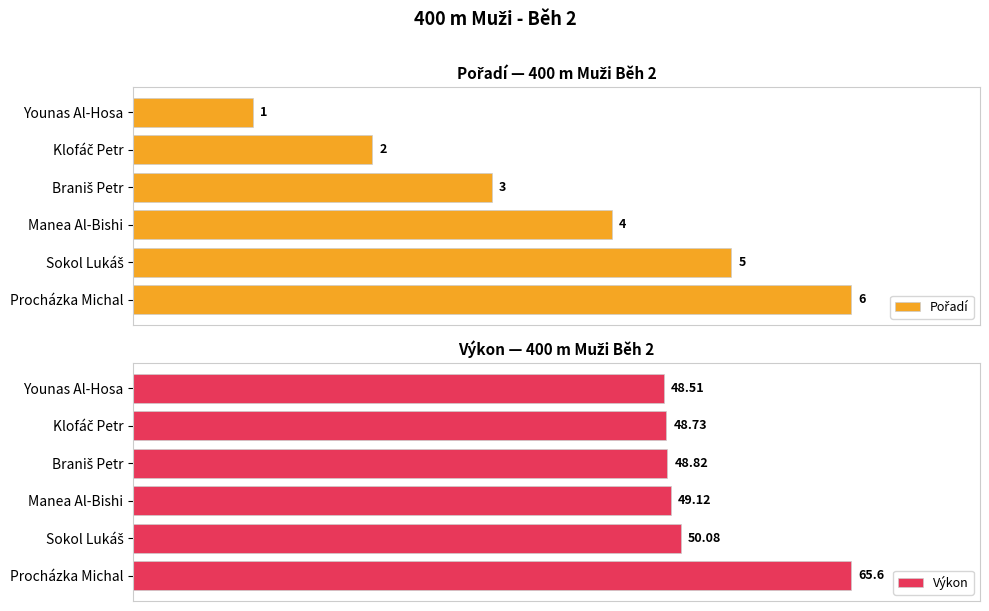

Which category has the lowest value in the Výkon series?

Younas Al-Hosa